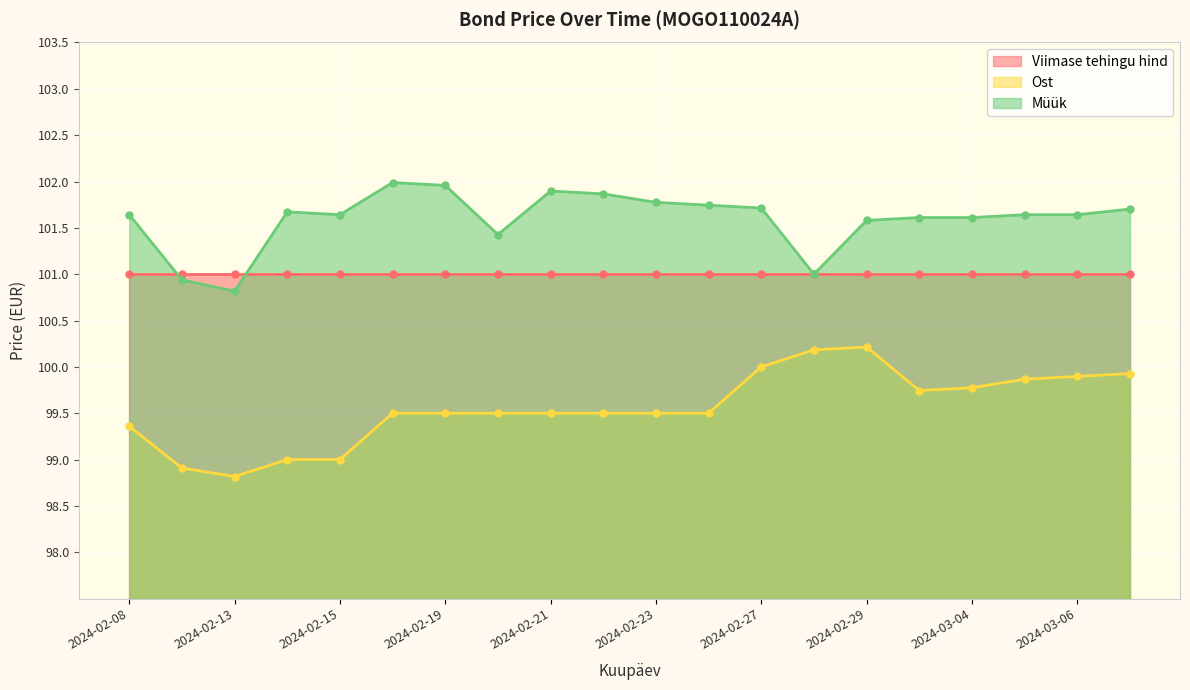

True or false: Ost and Müük cross at least once.

False